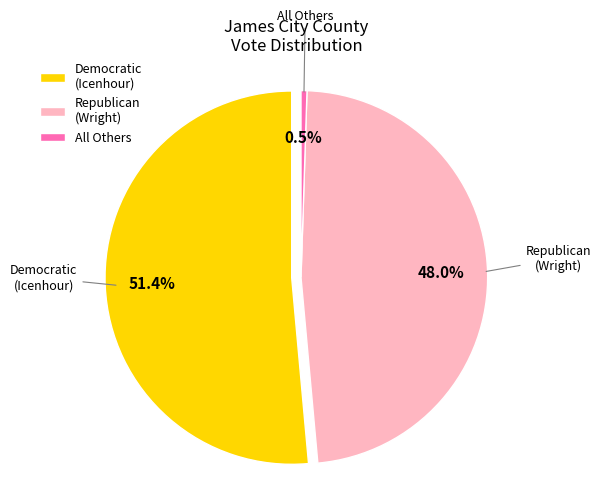

What portion of the pie excludes James Otis Icenhour, Jr. (Democratic)?

48.6%